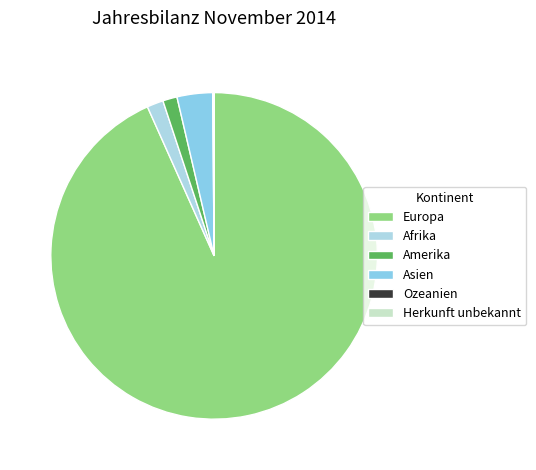

To the nearest percent, what is the average slice percentage?

17%